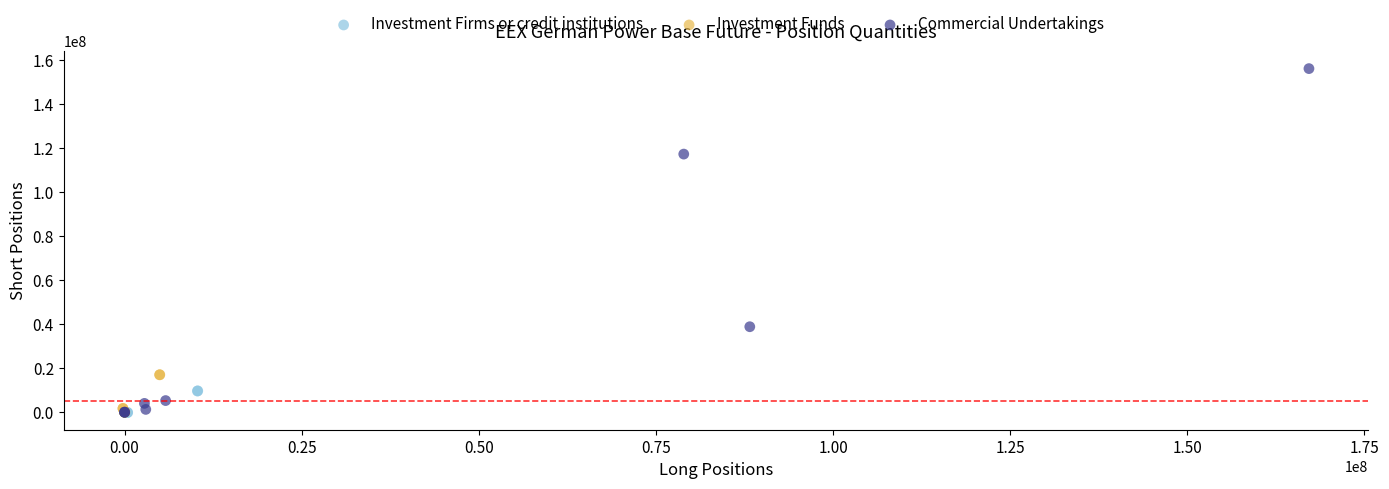

Which series has the widest spread of Y values?

Commercial Undertakings